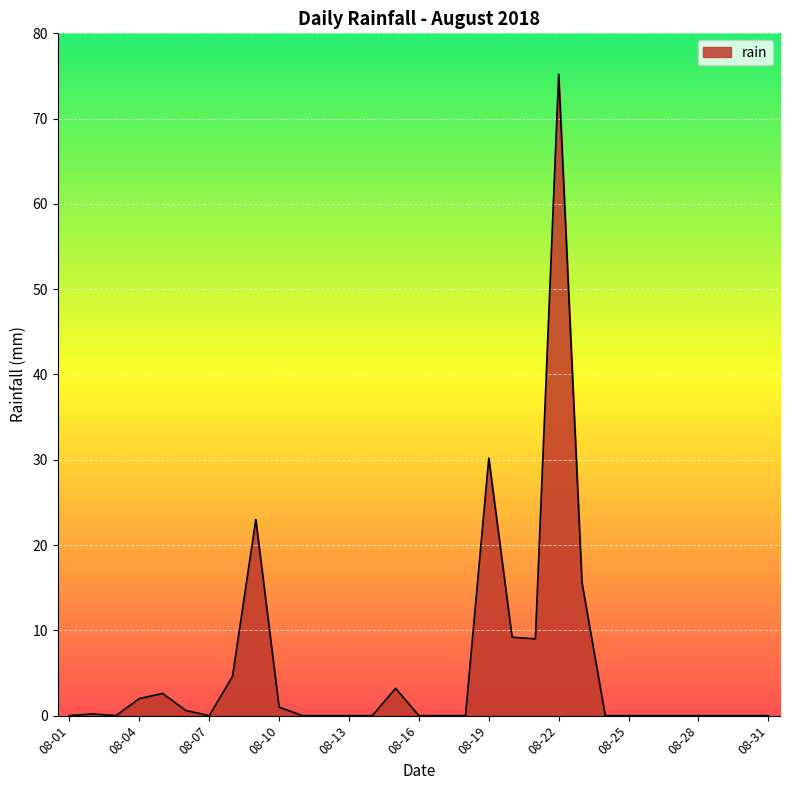

What is the maximum value shown in the chart?

75.2